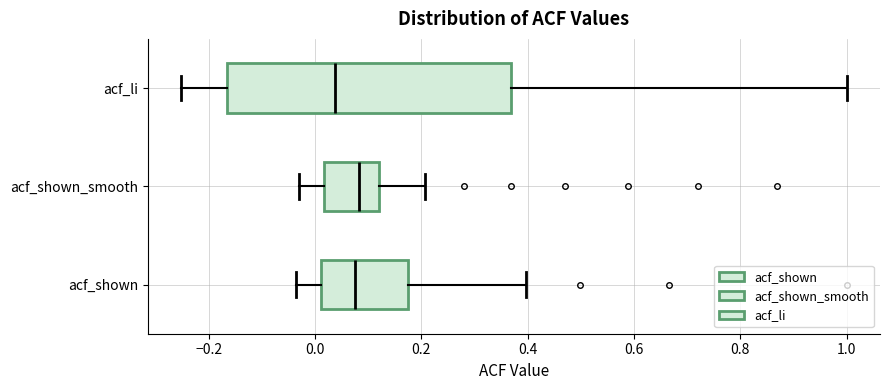

Where is the left edge of the box for acf_li on the x-axis? The values are not printed on the chart, so give them approximately, as read against the axis.

-0.16